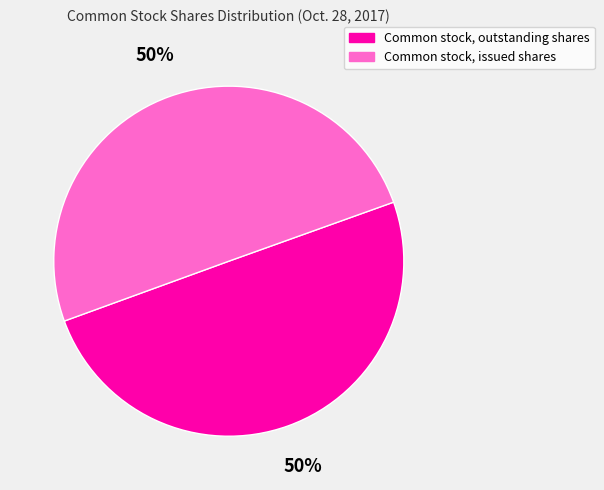

To the nearest percent, what percentage of the pie is Common stock, issued shares?

50%